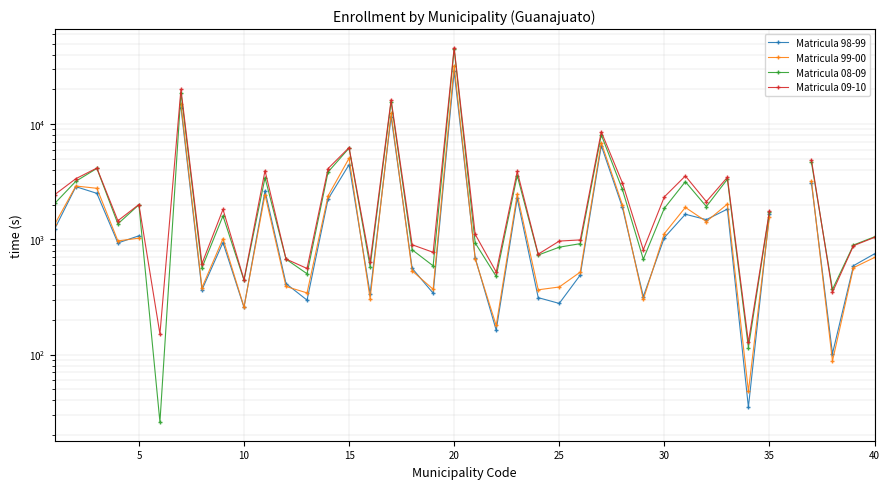

List the series in order of their overall mean, lowest first.

Matricula 98-99, Matricula 99-00, Matricula 08-09, Matricula 09-10